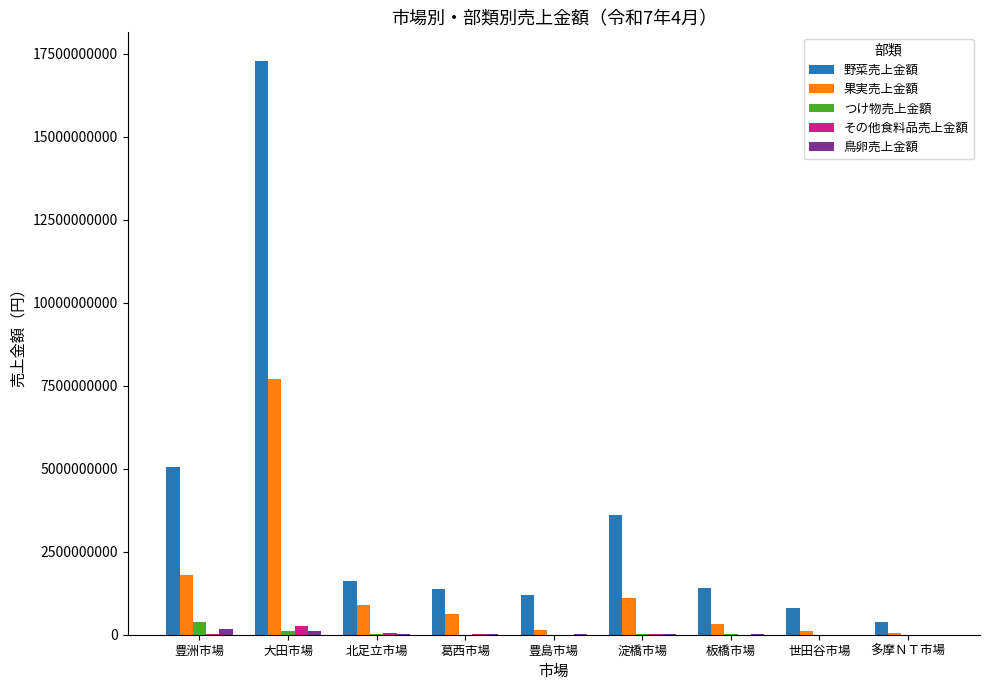

How many categories are shown in the chart?

9